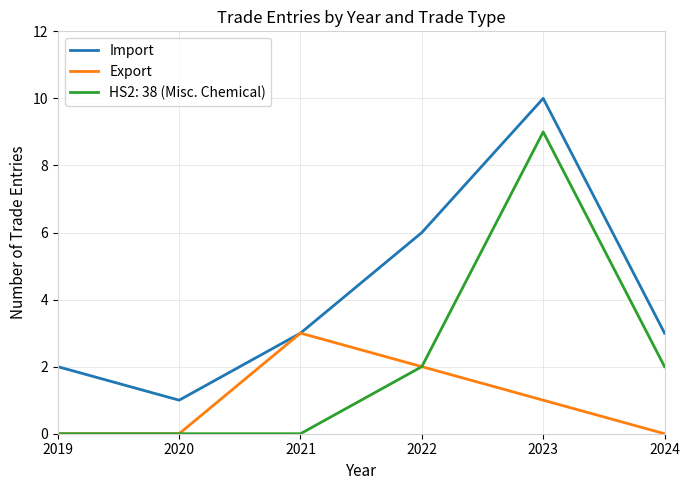

True or false: Export has more than 1 points higher than both neighbors.

False